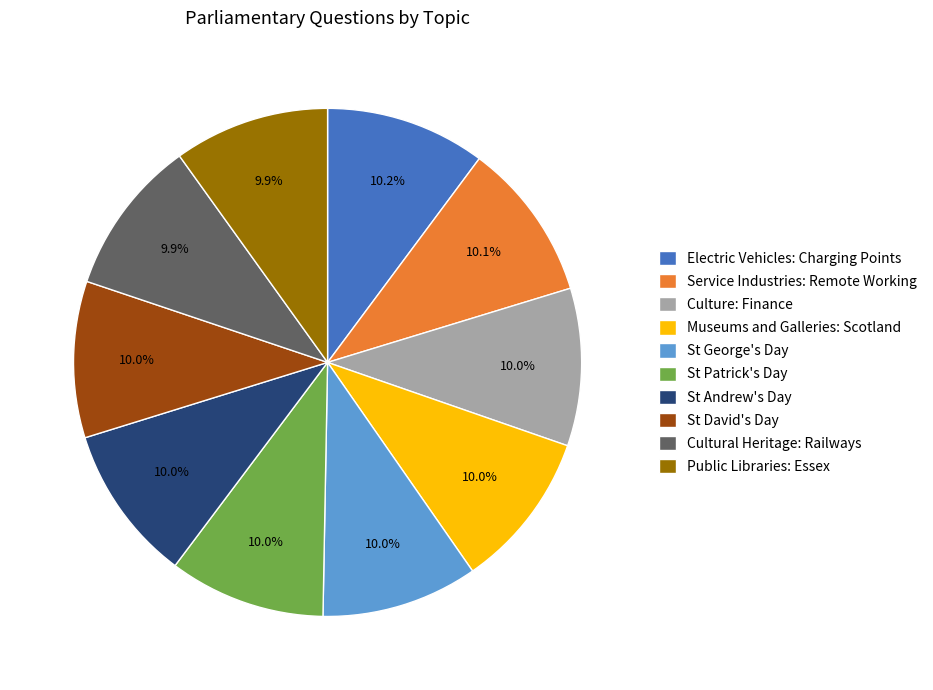

Does Cultural Heritage: Railways represent more than half of the total?

No